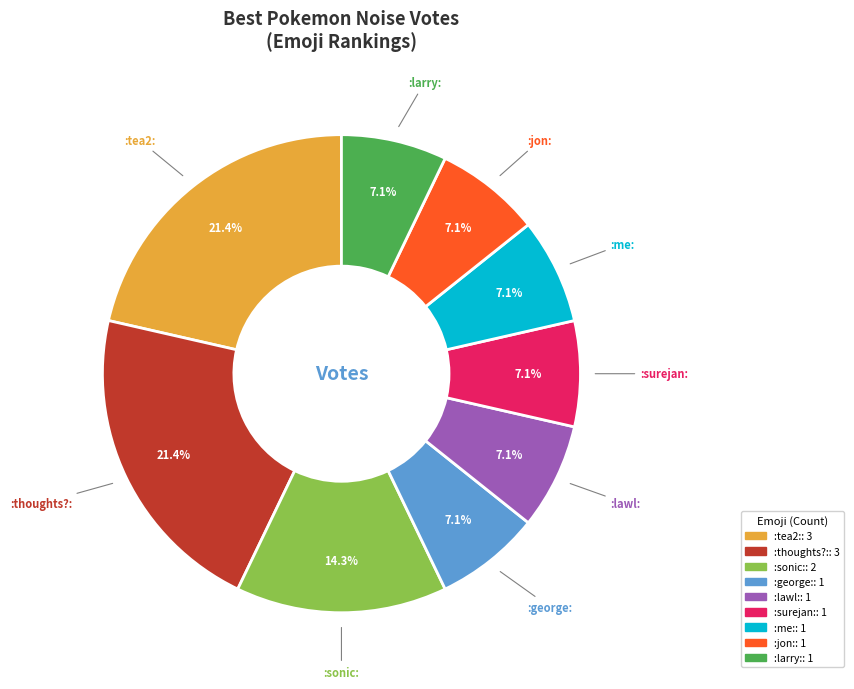

Combined, do :jon: and :lawl: account for over 50%?

No